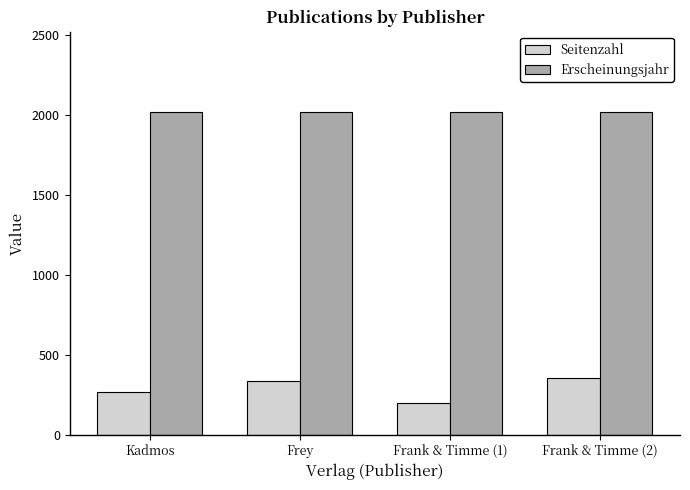

What position from the left is Kadmos?

1